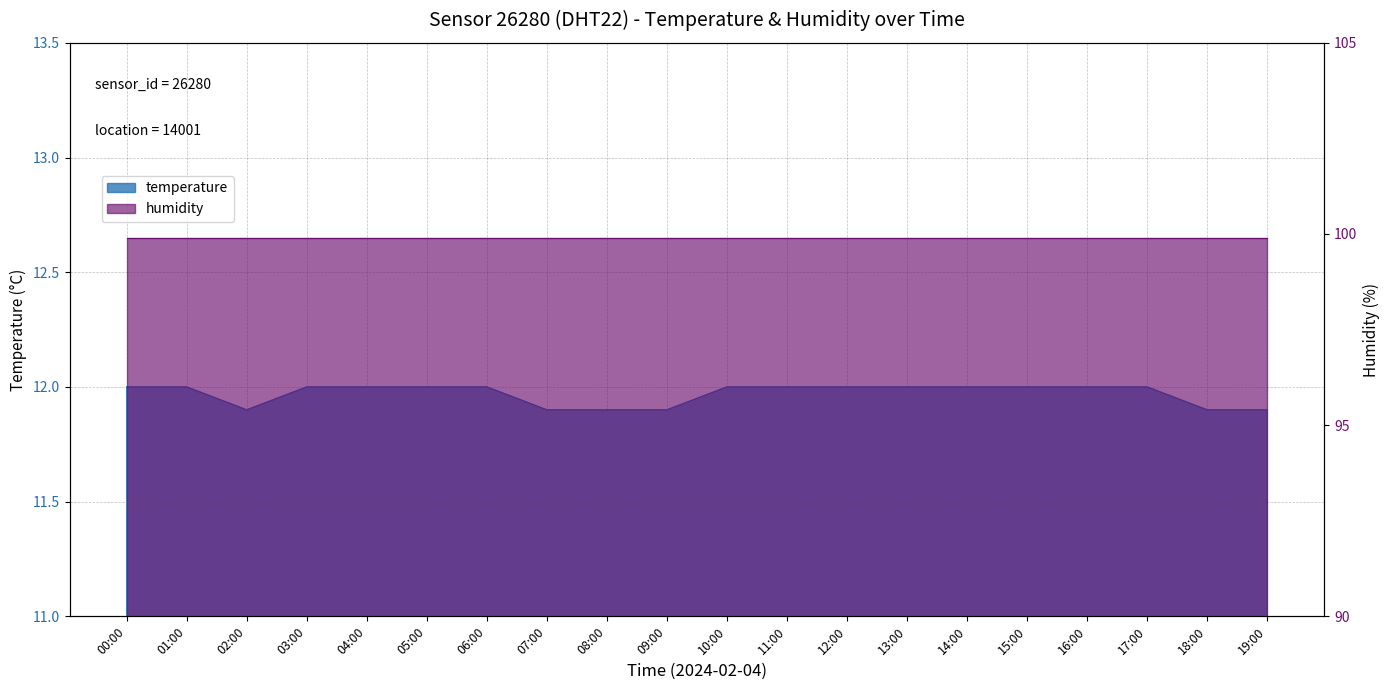

What is the sum of the values at 17:00 and 01:00?

24.0